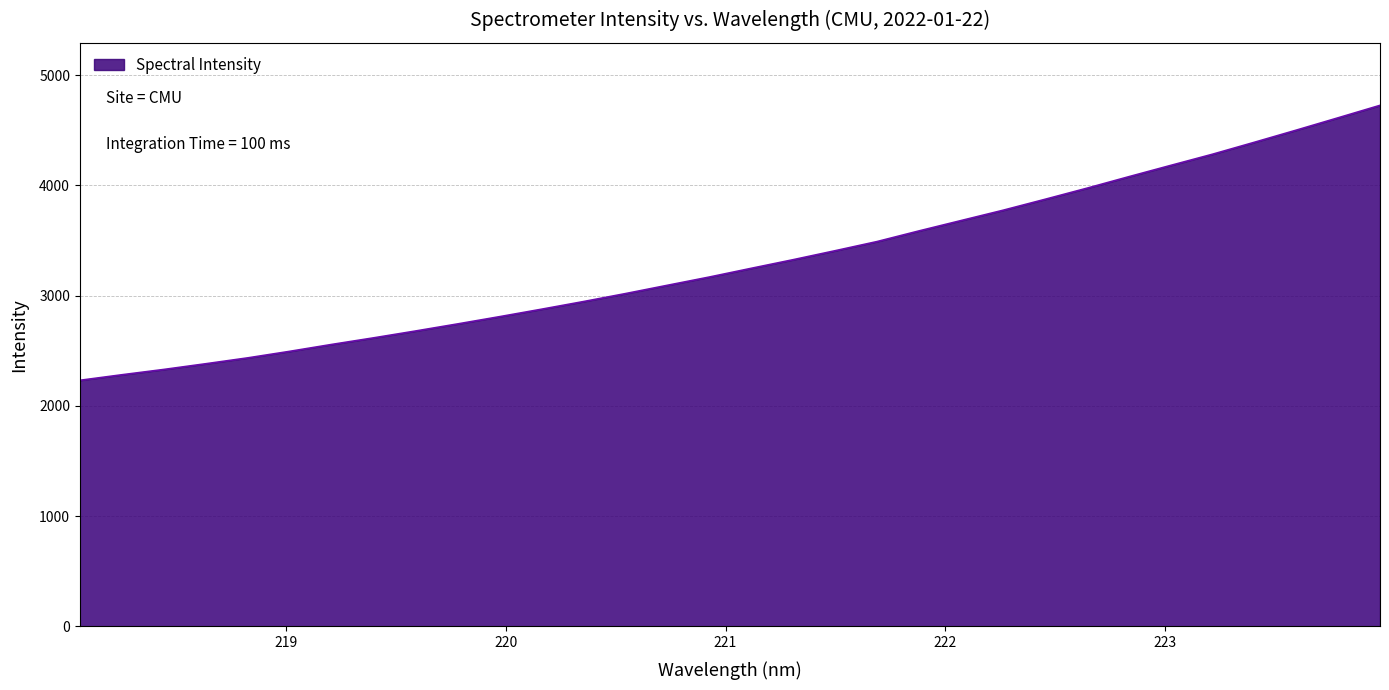

What is the difference between the maximum and minimum values?

2493.7